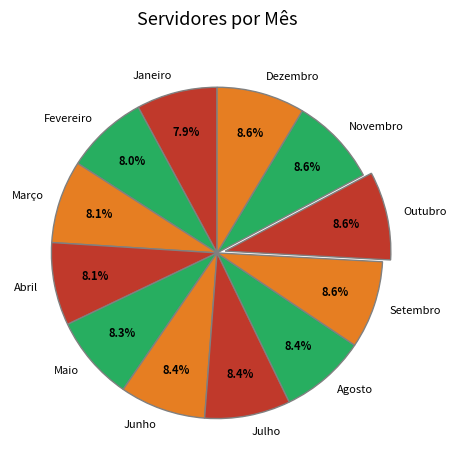

What is the total percentage of Julho and Novembro?

17.0%